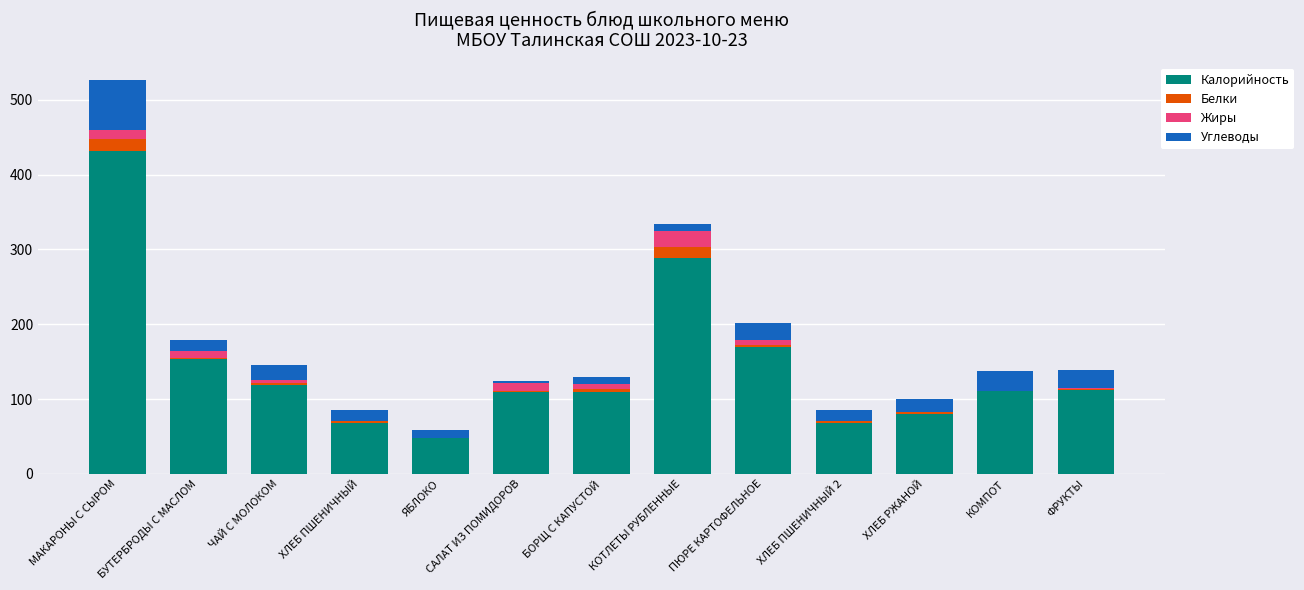

True or false: Калорийность has a value of 48 at ЯБЛОКО.

True